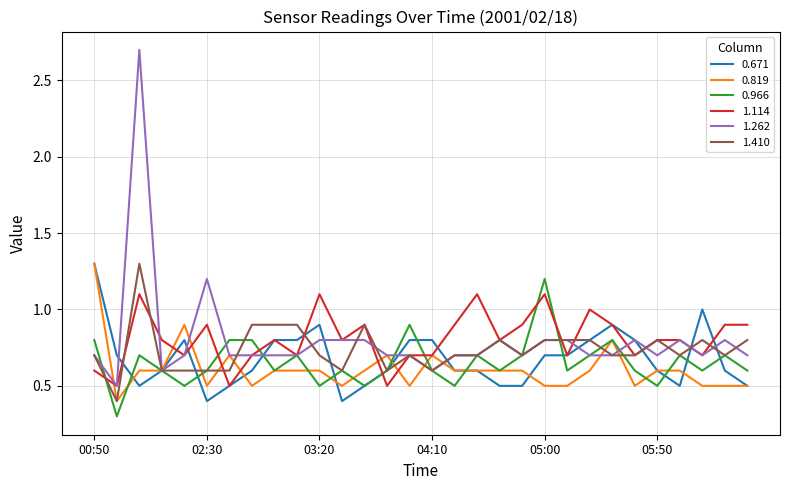

What is the smallest value displayed?

0.3